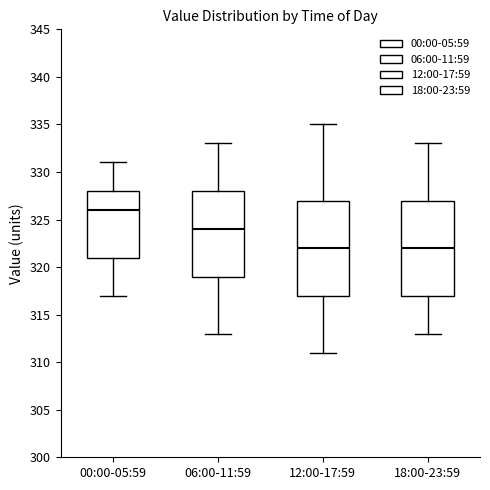

Where does the median line of the box for 00:00-05:59 sit on the y-axis? The values are not printed on the chart, so give them approximately, as read against the axis.

326